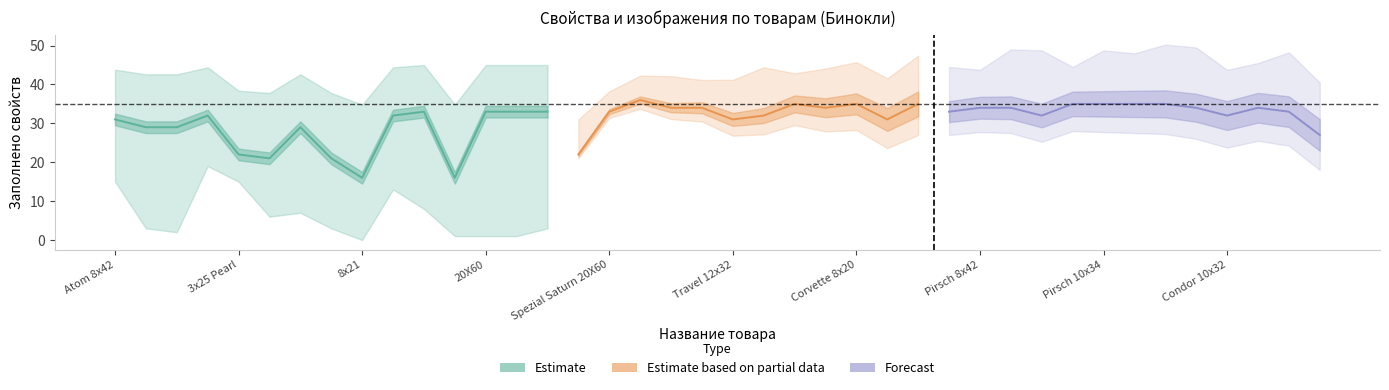

How many lines are shown in the chart?

5